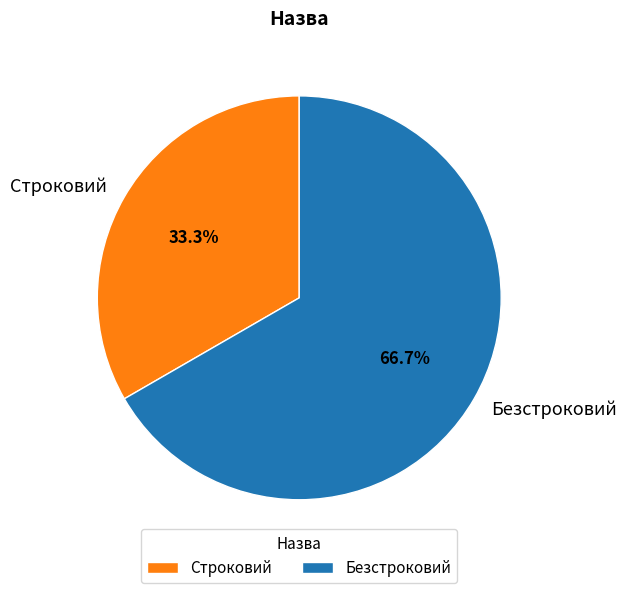

What is the largest slice in the pie chart?

Безстроковий